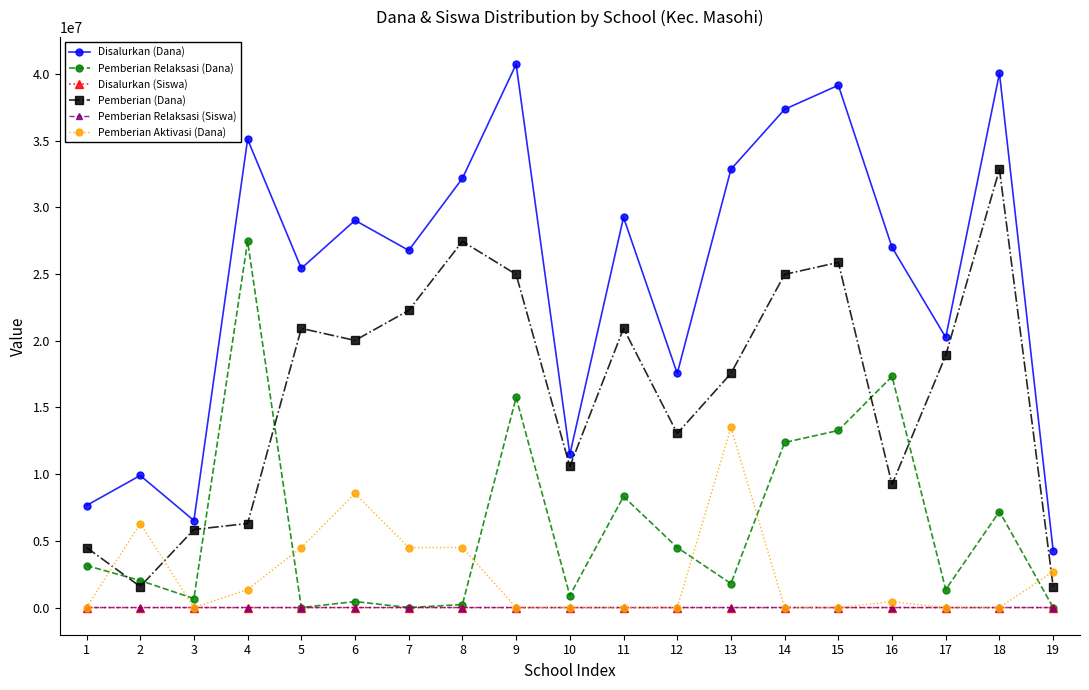

True or false: Pemberian Relaksasi (Siswa) has more than 2 points higher than both neighbors.

True